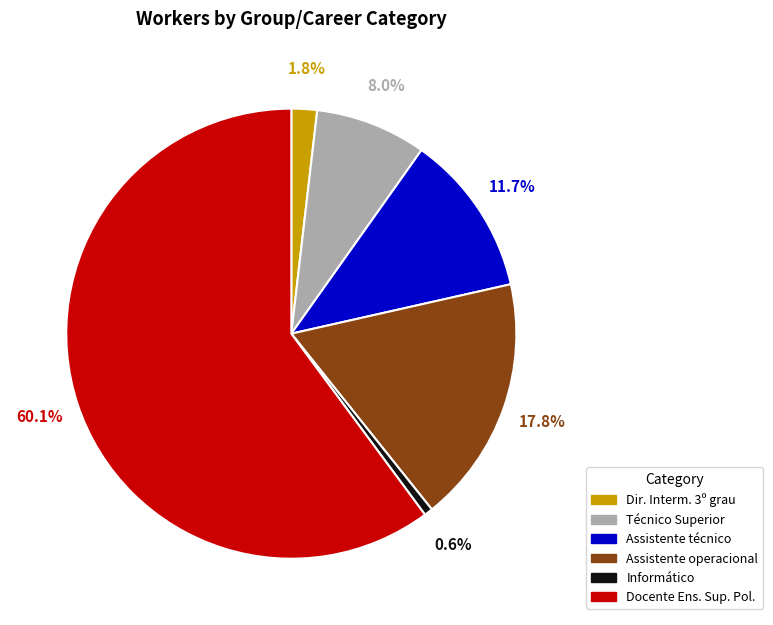

Does any single category account for the majority?

Yes